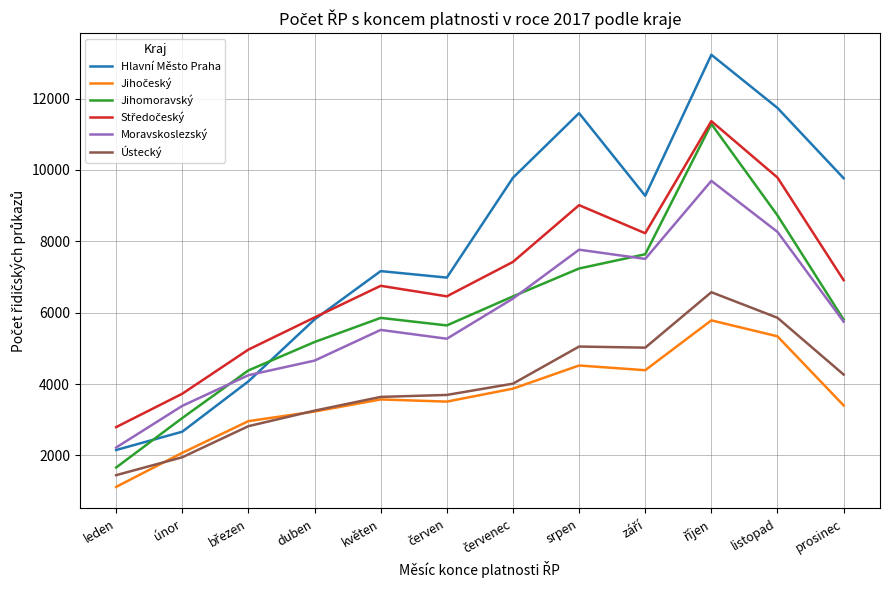

Is it true that Hlavní Město Praha equals 9767 at prosinec?

True